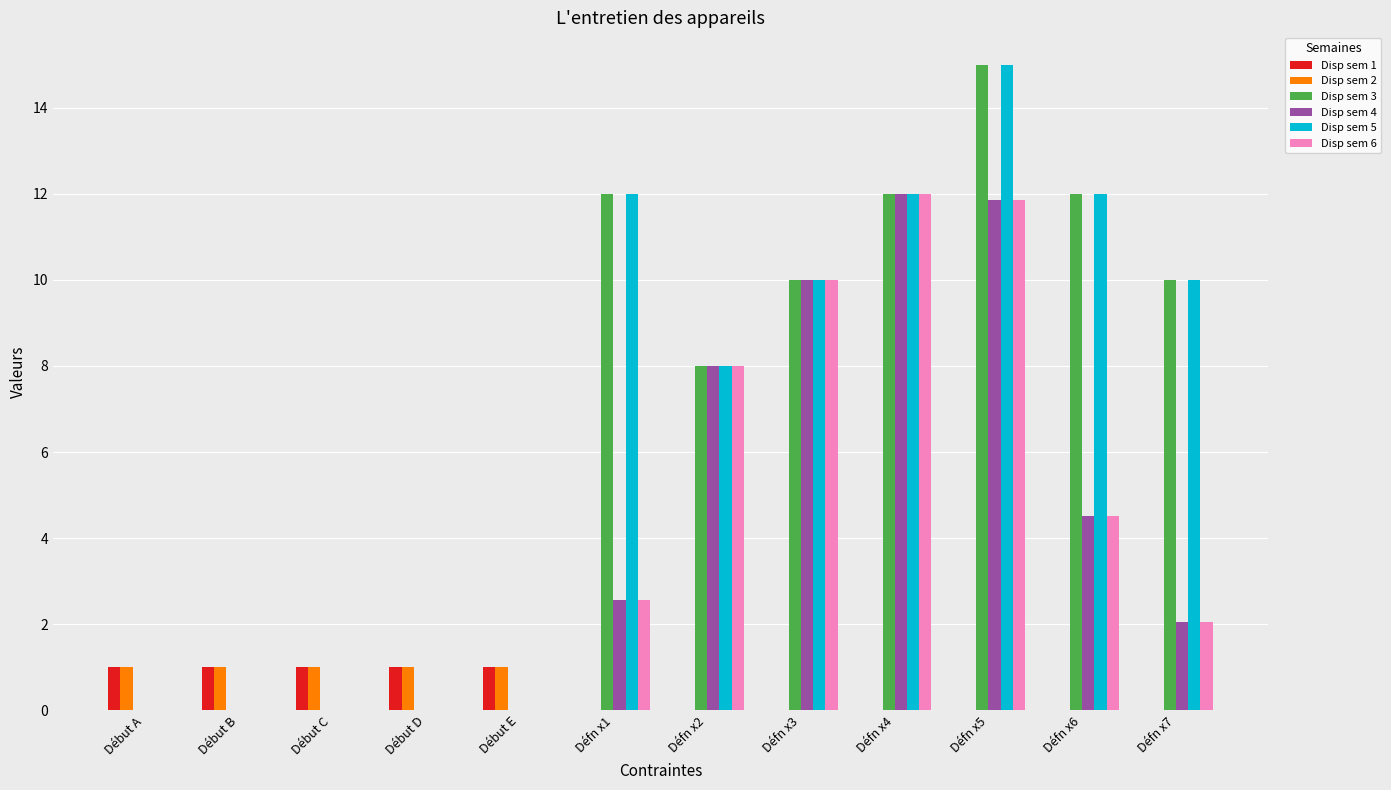

At which category is the sum across all series the highest?

Défn x5